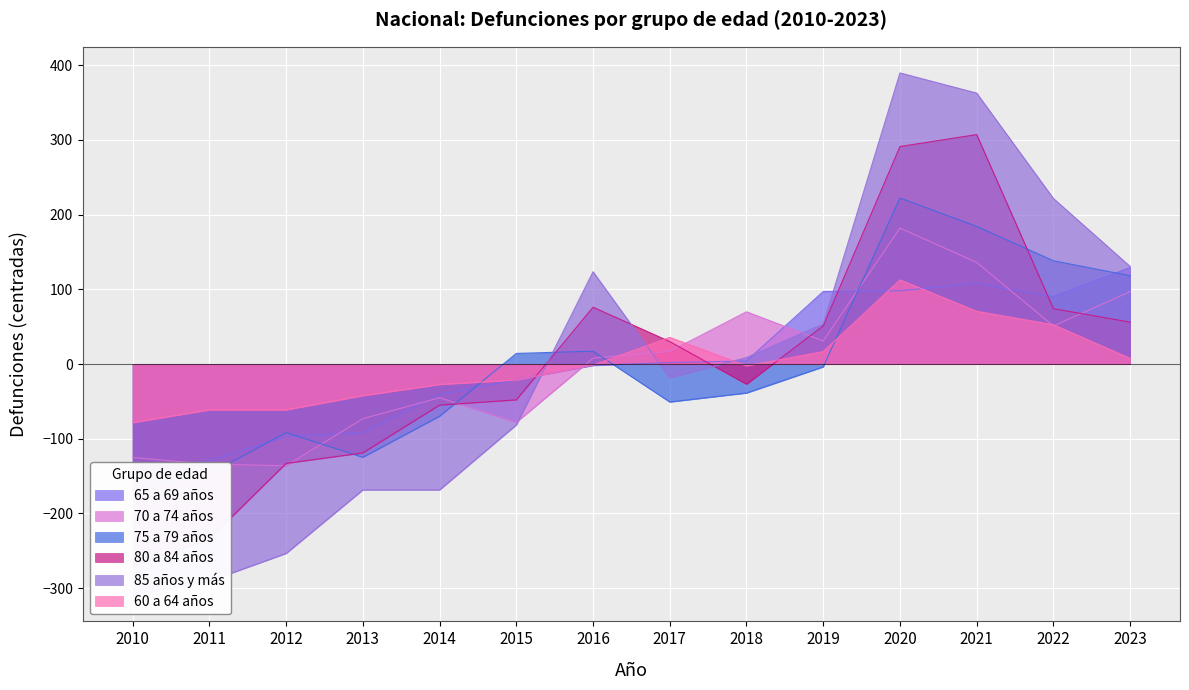

Is it true that 60 a 64 años equals -31.5 at 2011?

False